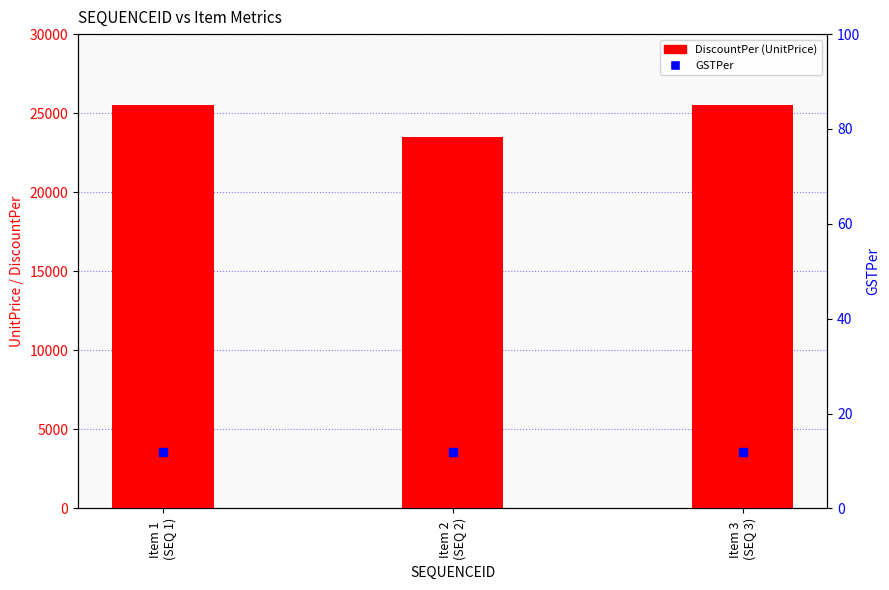

Is the value of DiscountPer at Item 1
(SEQ 1) greater than the value of GSTPer at Item 3
(SEQ 3)?

Yes